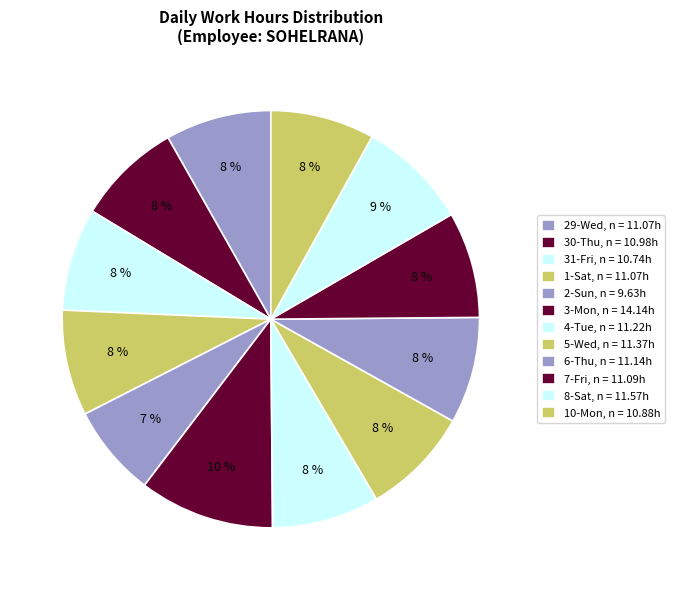

How many segments does this pie chart have?

12